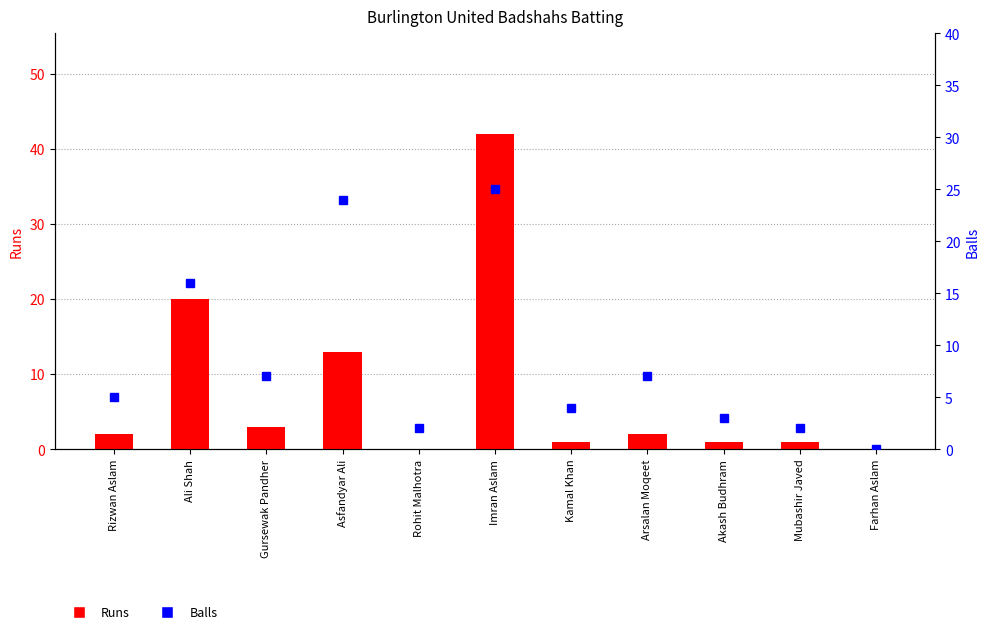

What is the maximum value for Balls?

25